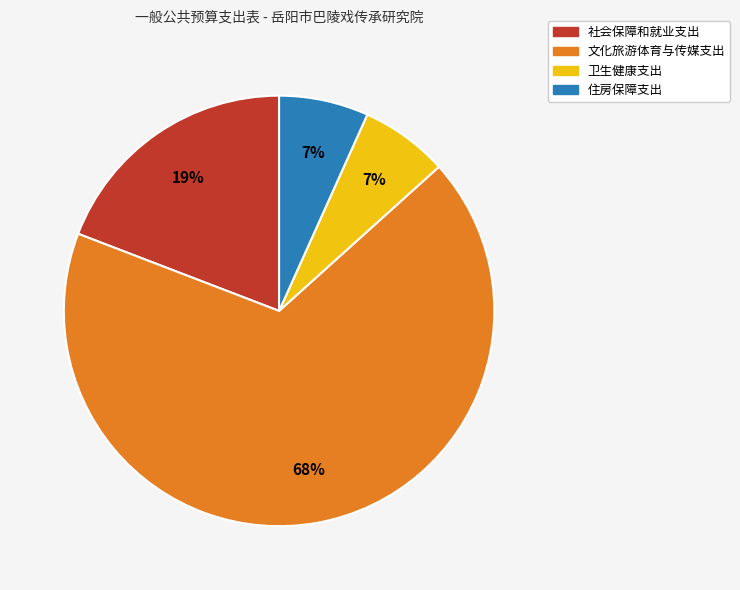

Is the sum of 住房保障支出 and 卫生健康支出 greater than half?

No